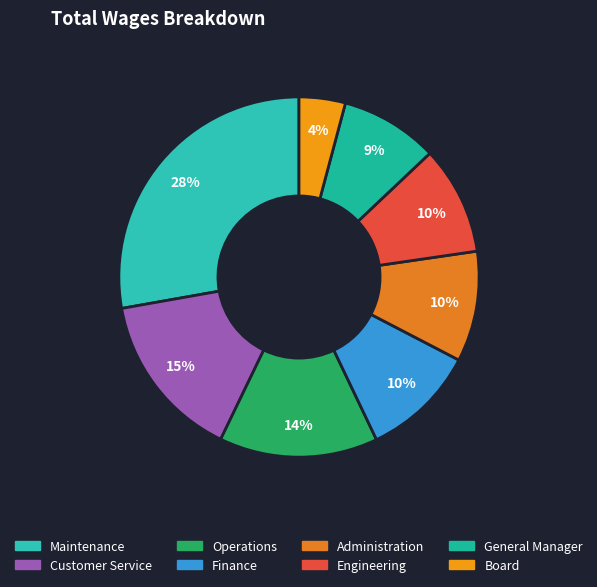

How much of the chart is everything except General Manager?

91.2%